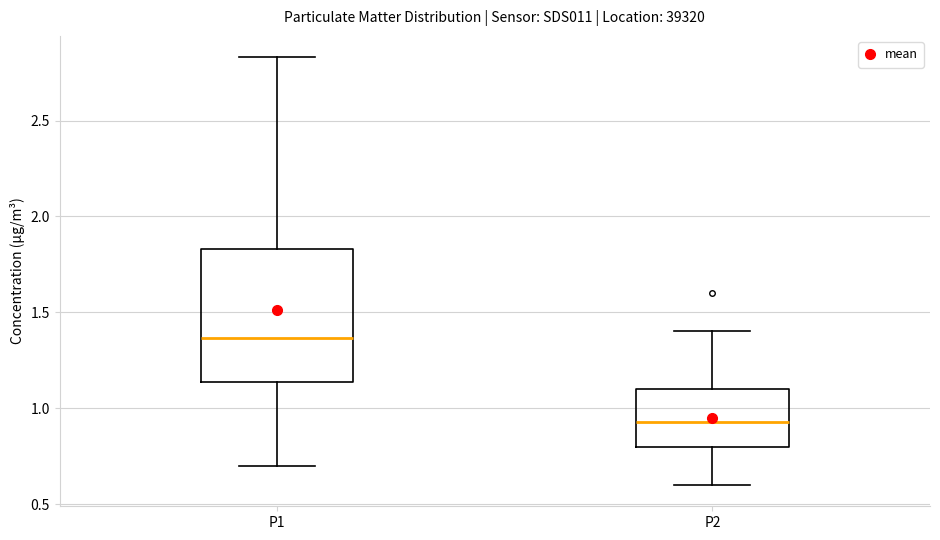

Which box has the highest median line?

P1